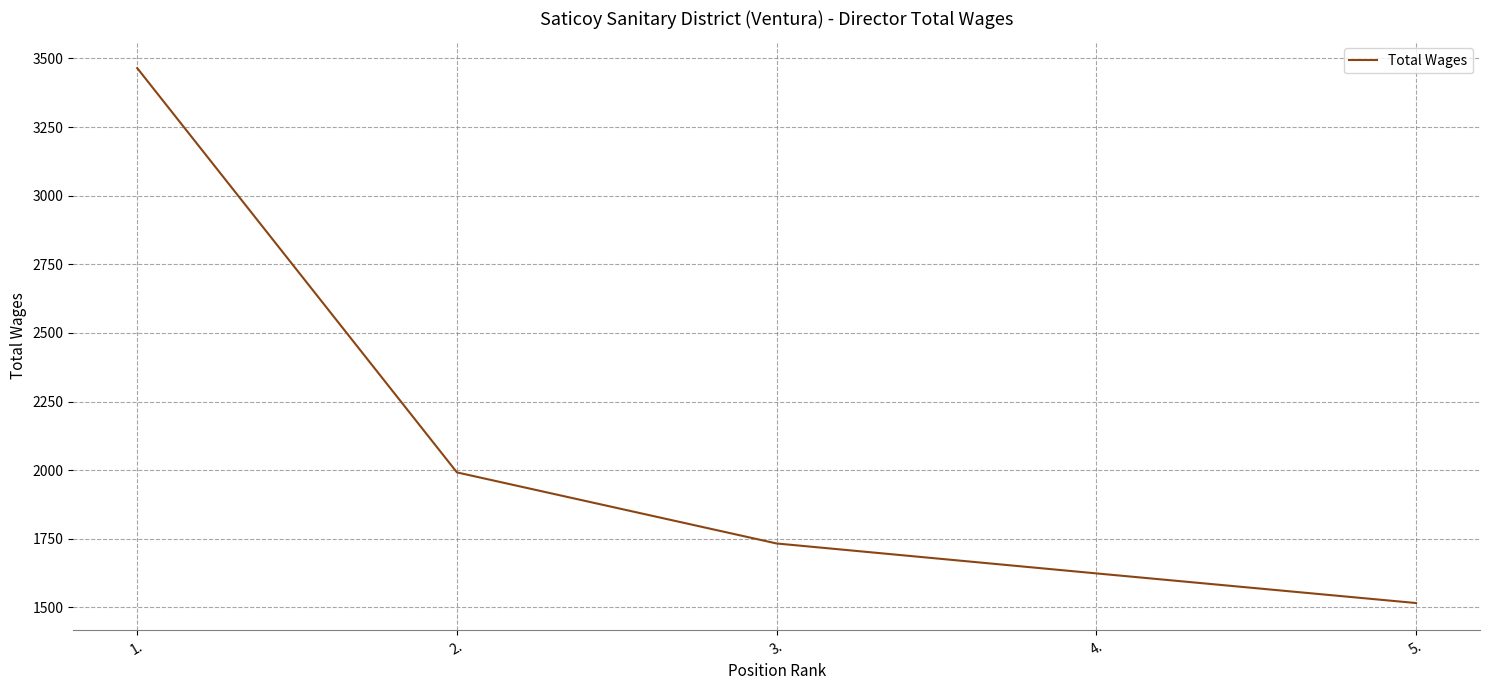

The value at 2. is 3029. True or false?

False